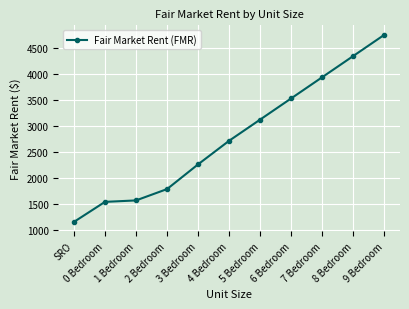

Which category has the highest value across all series?

9 Bedroom